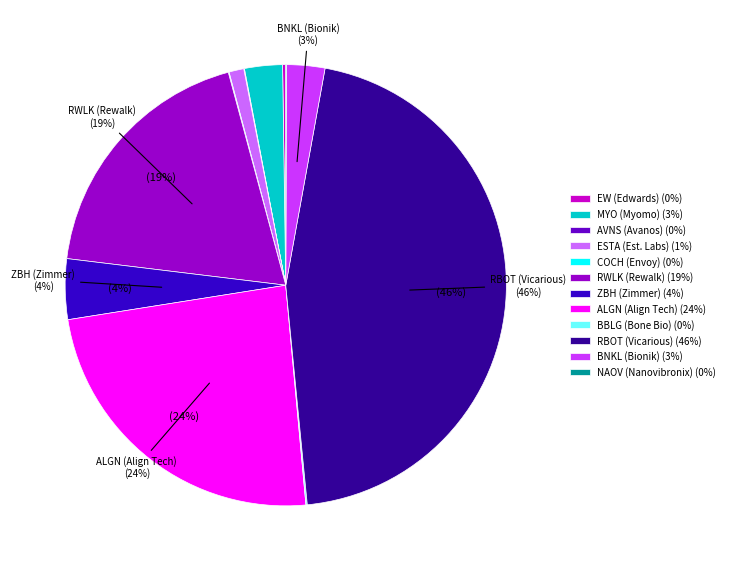

To the nearest percent, what percentage of the pie is RWLK (Rewalk) (19%)?

19%